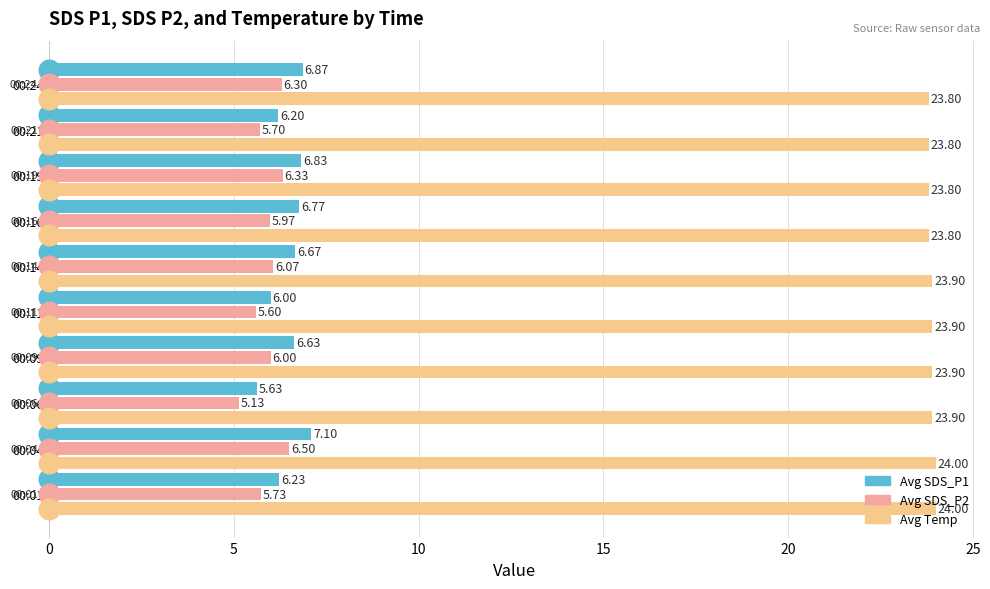

What is the total value across all series at 00:21?

35.7